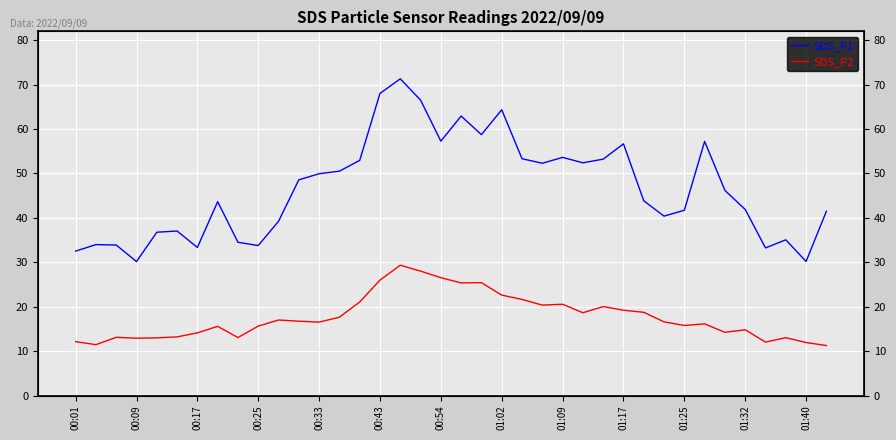

How many interior local peaks does the SDS_P2 series have?

10